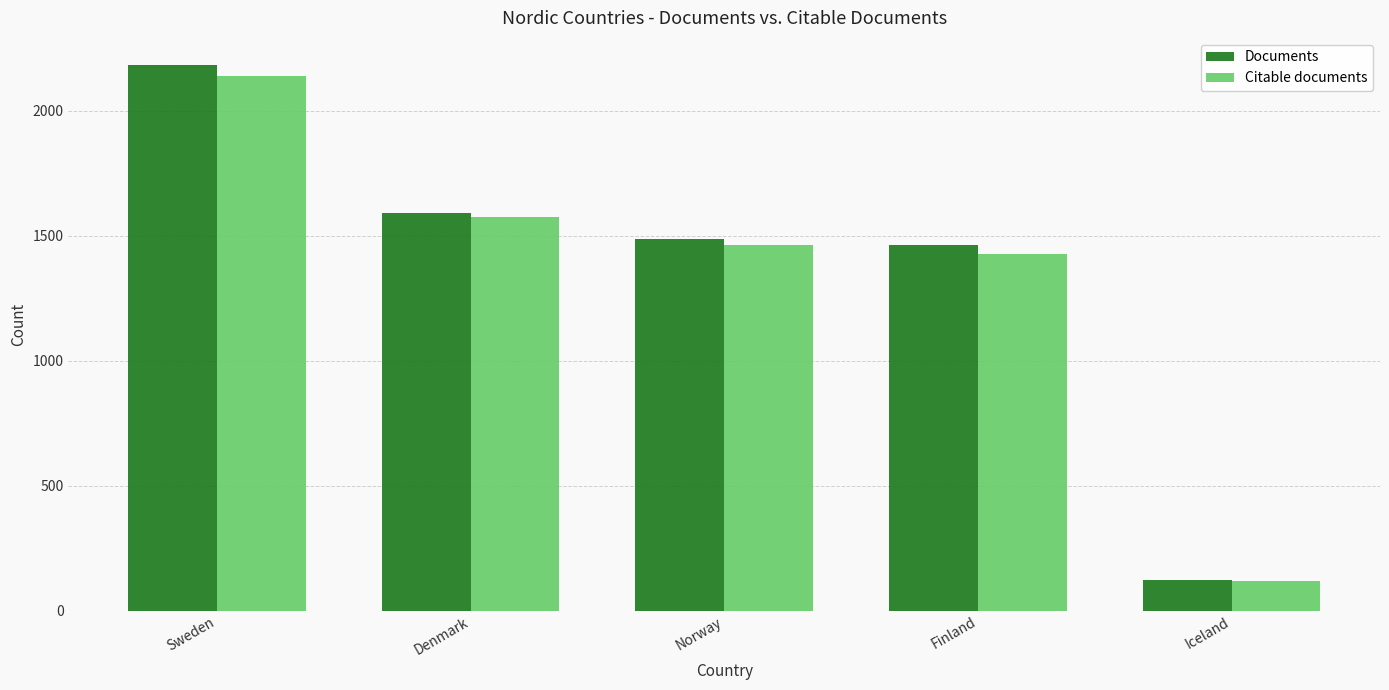

Which series has the largest range (max minus min)?

Documents